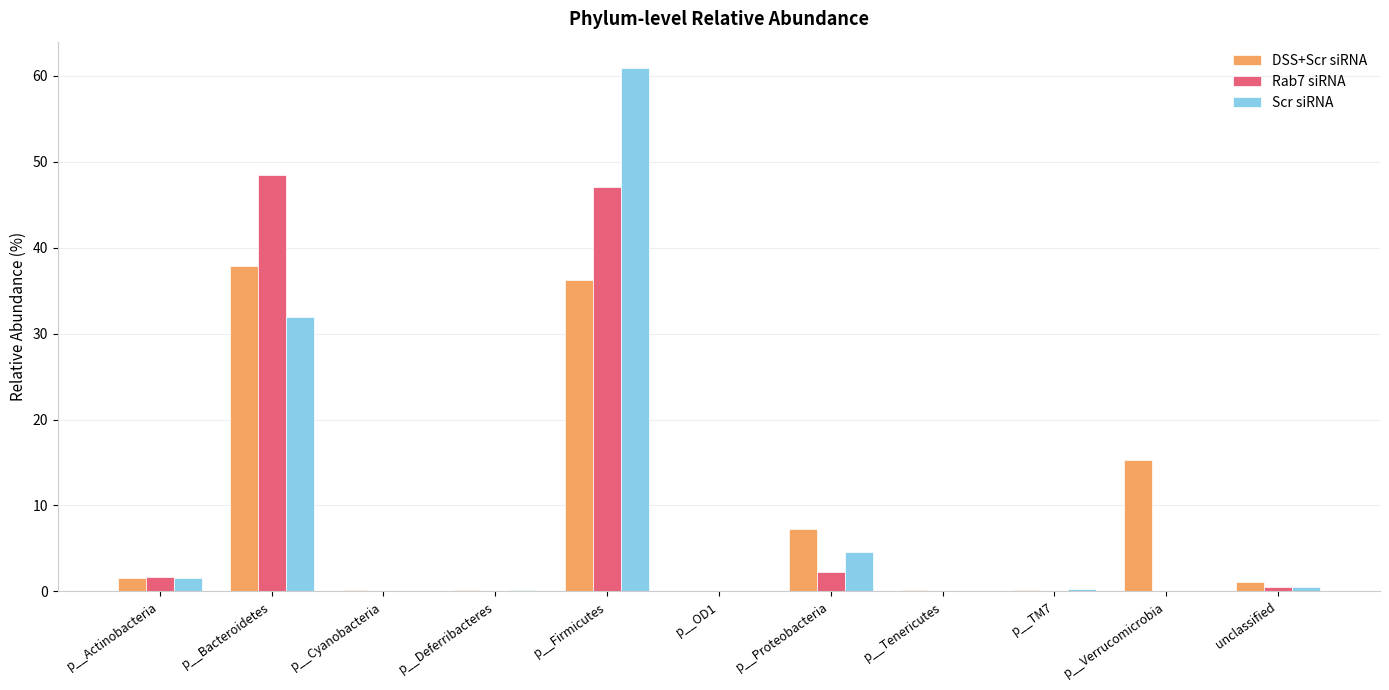

The value of Scr siRNA at p__TM7 is 0.3. True or false?

True